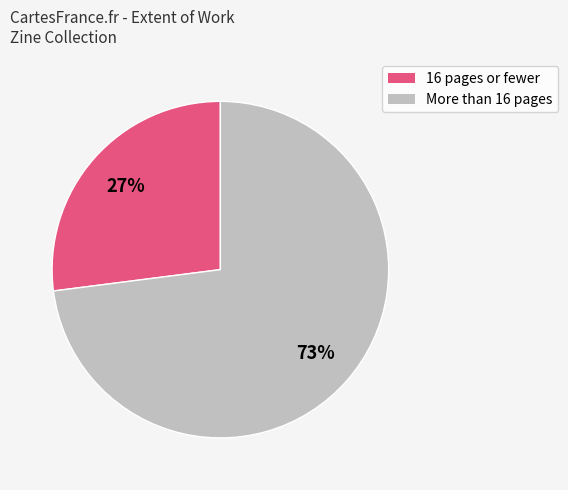

To the nearest percent, what is the difference between the largest and smallest slice percentages?

46%